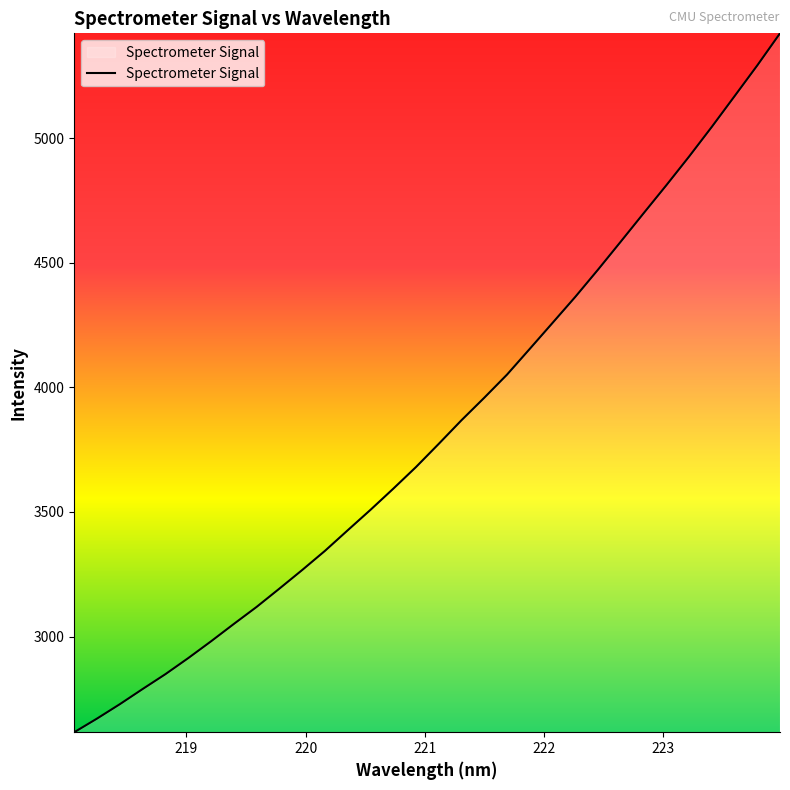

What is the minimum value shown in the chart?

2616.0